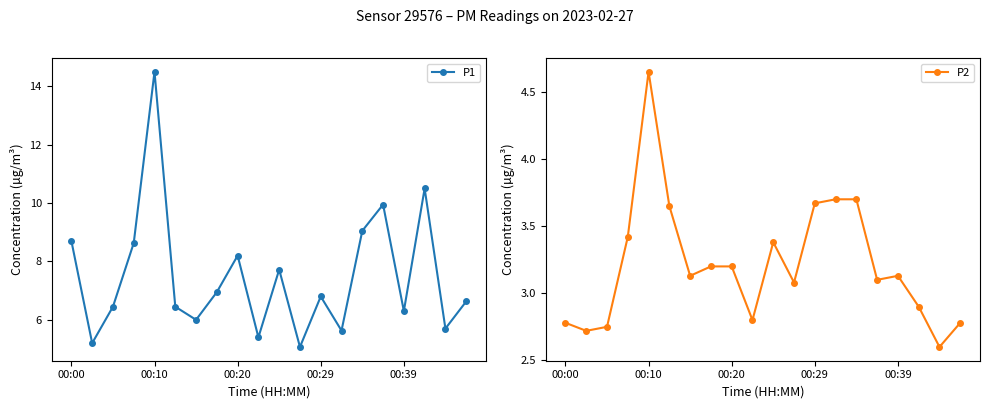

What is the smallest value displayed?

2.6